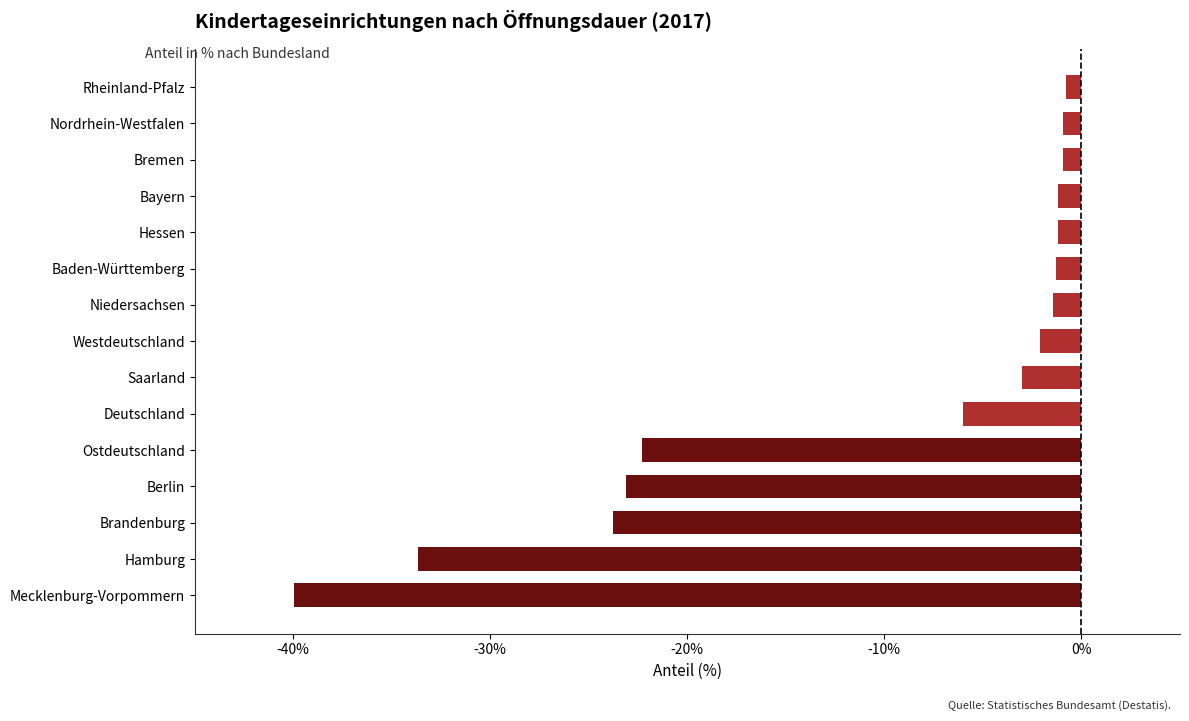

What is the average value?

-10.8